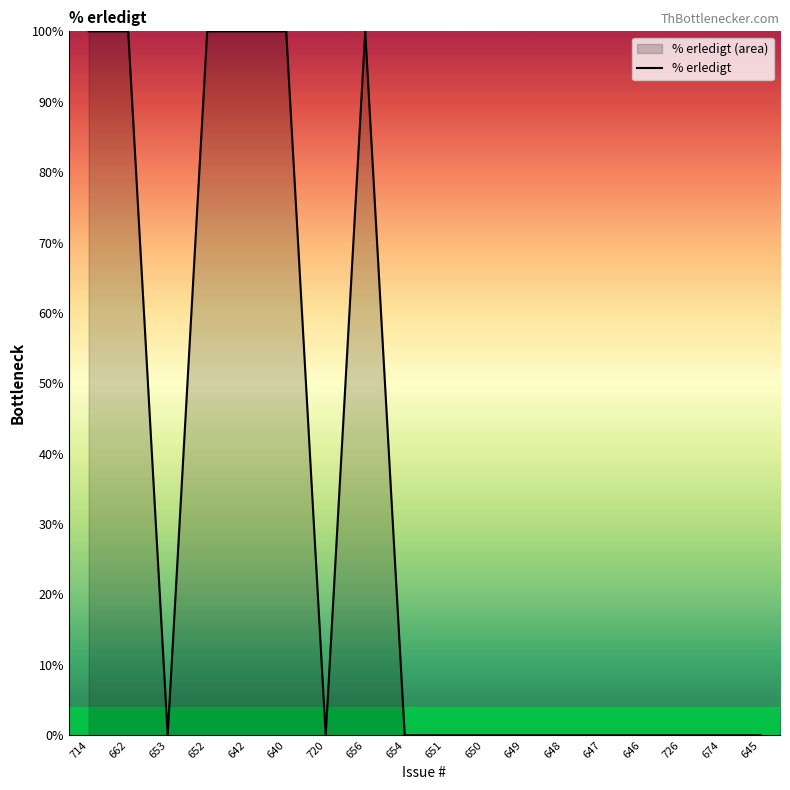

The chart shows a value of 59 at 642. True or false?

False